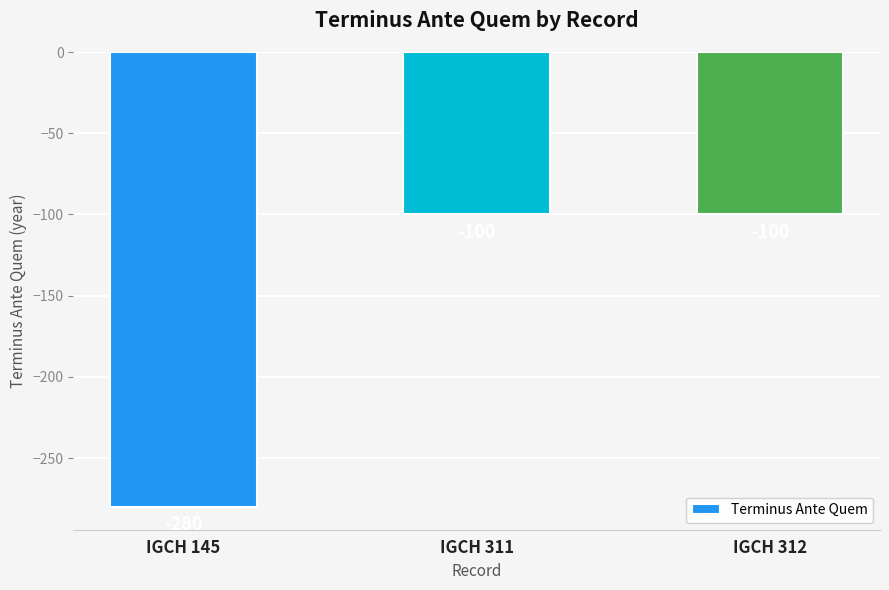

Between IGCH 311 and IGCH 145, which is larger?

IGCH 311